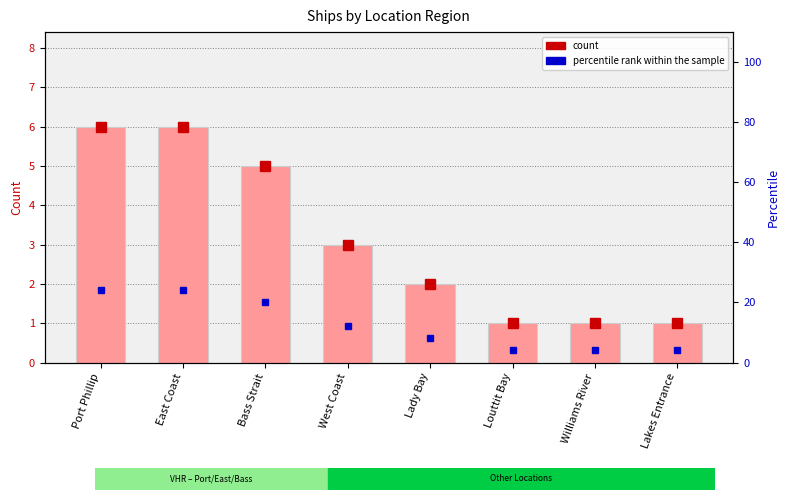

What is the value of the percentile rank within the sample bar at the 3rd from the left?

20